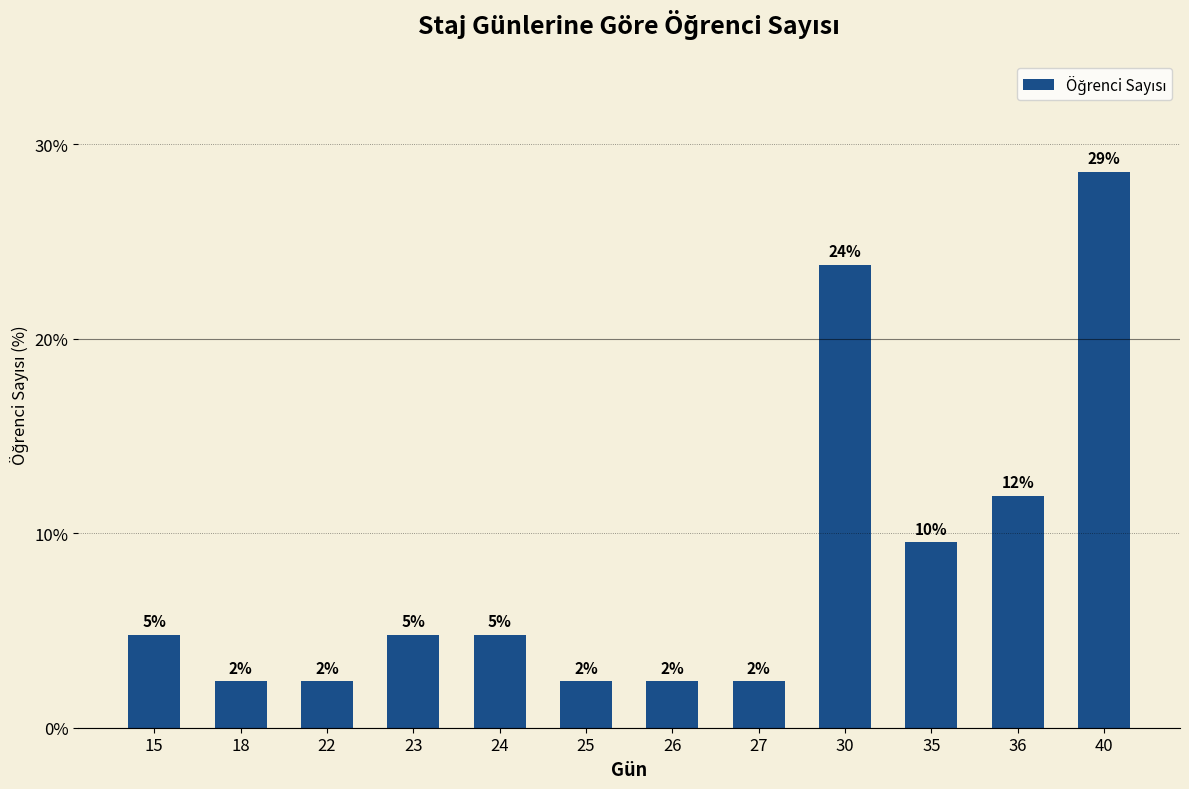

List the labels in order of value, smallest first.

18, 22, 25, 26, 27, 15, 23, 24, 35, 36, 30, 40